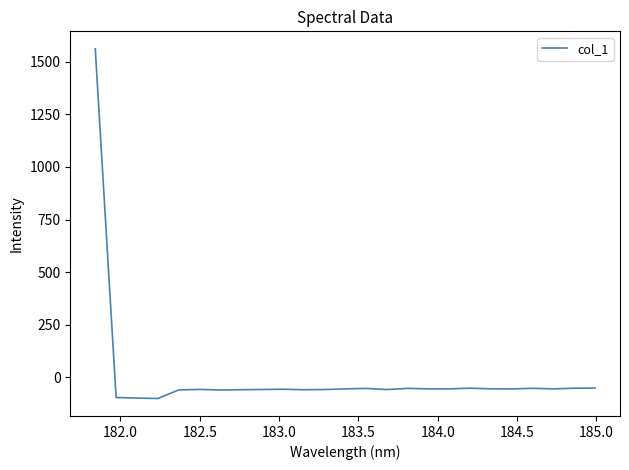

What is the difference between the maximum and second lowest values?

1659.8